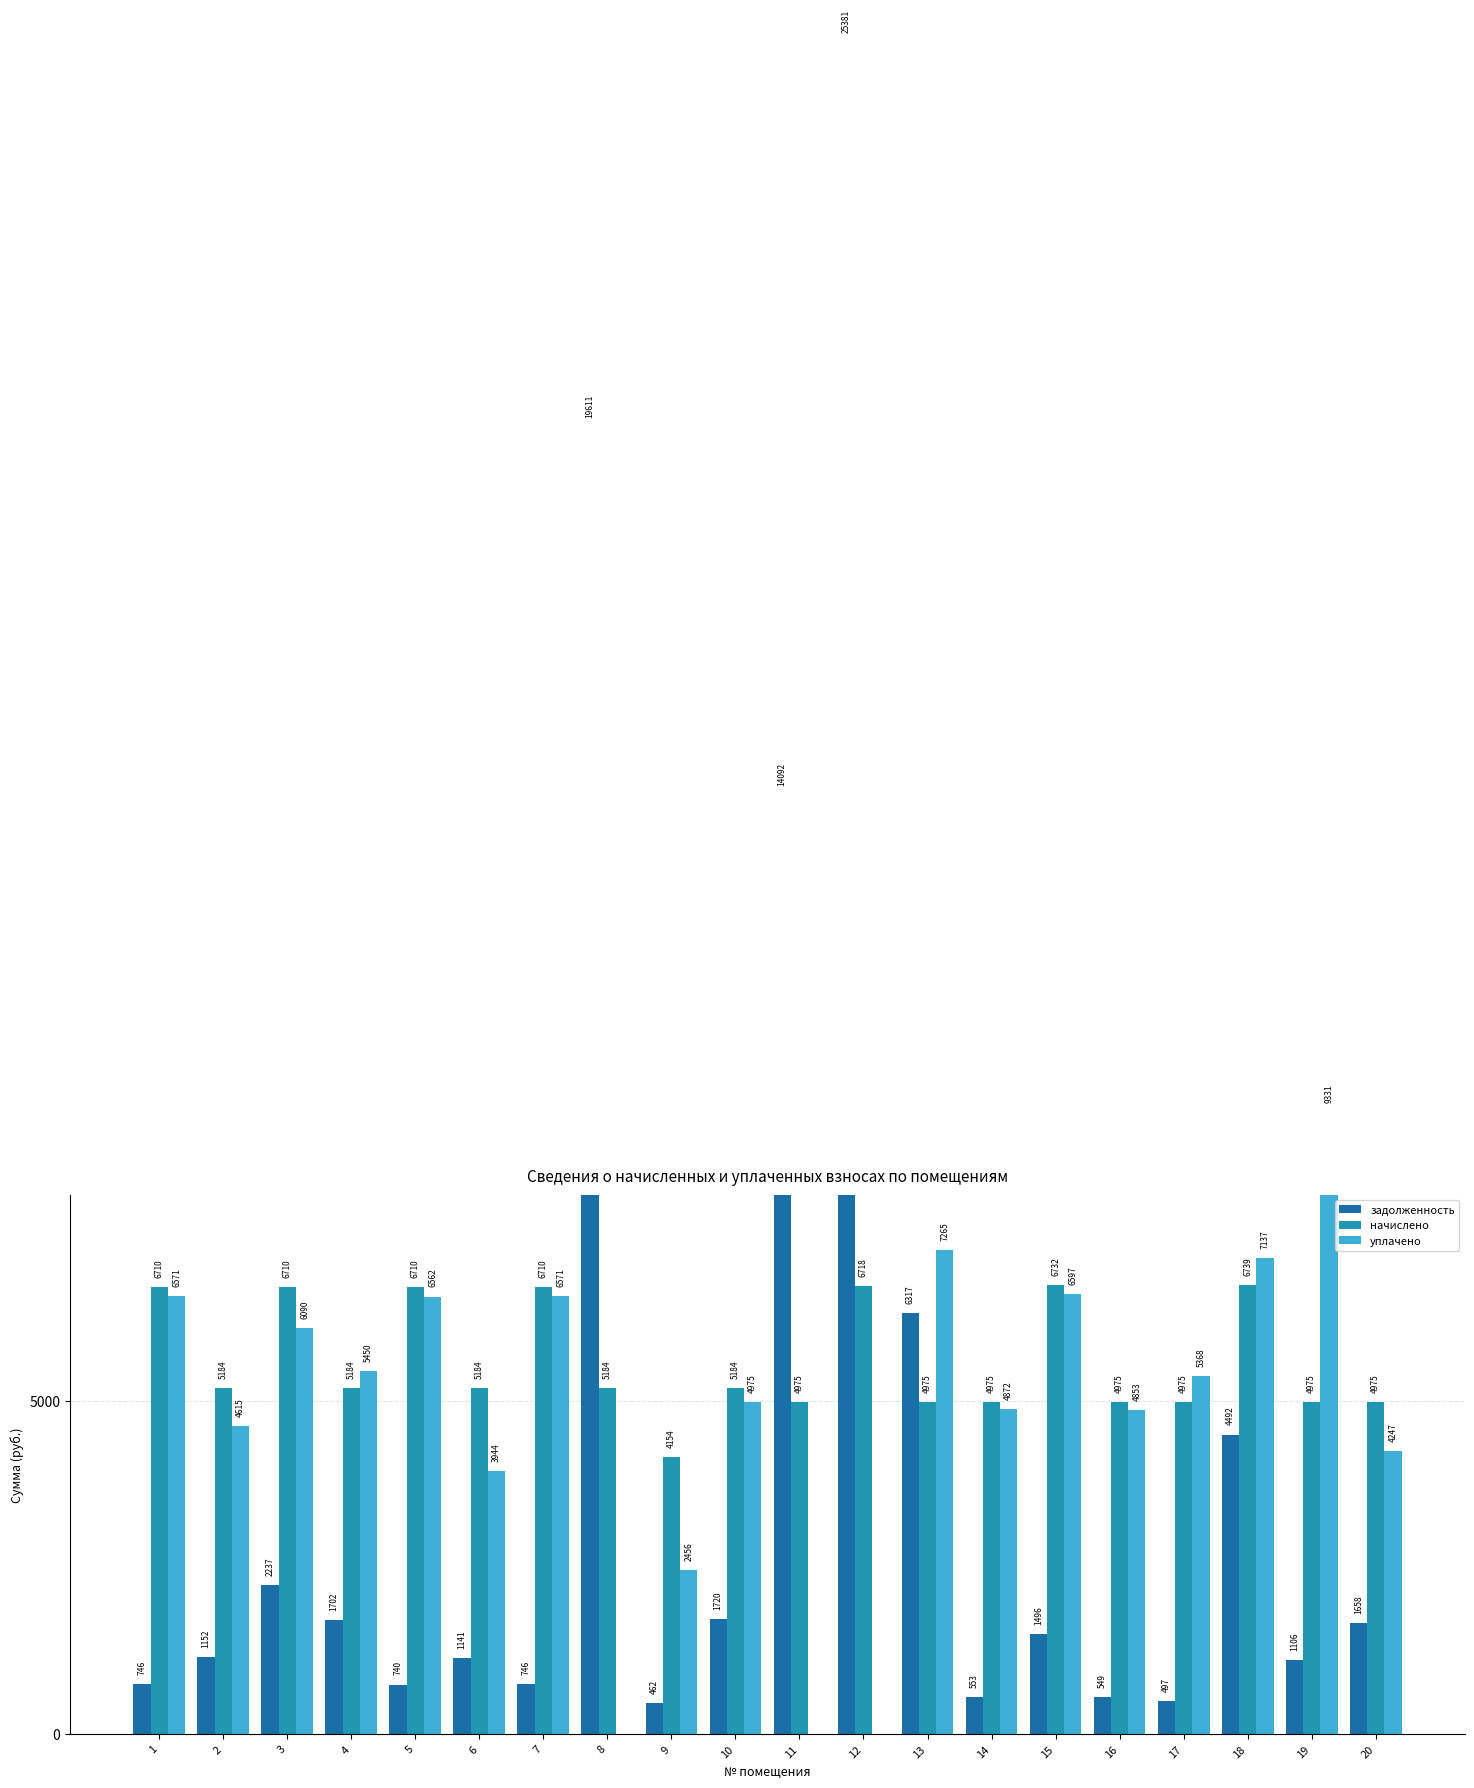

Which has a higher value, 17 or 14?

14